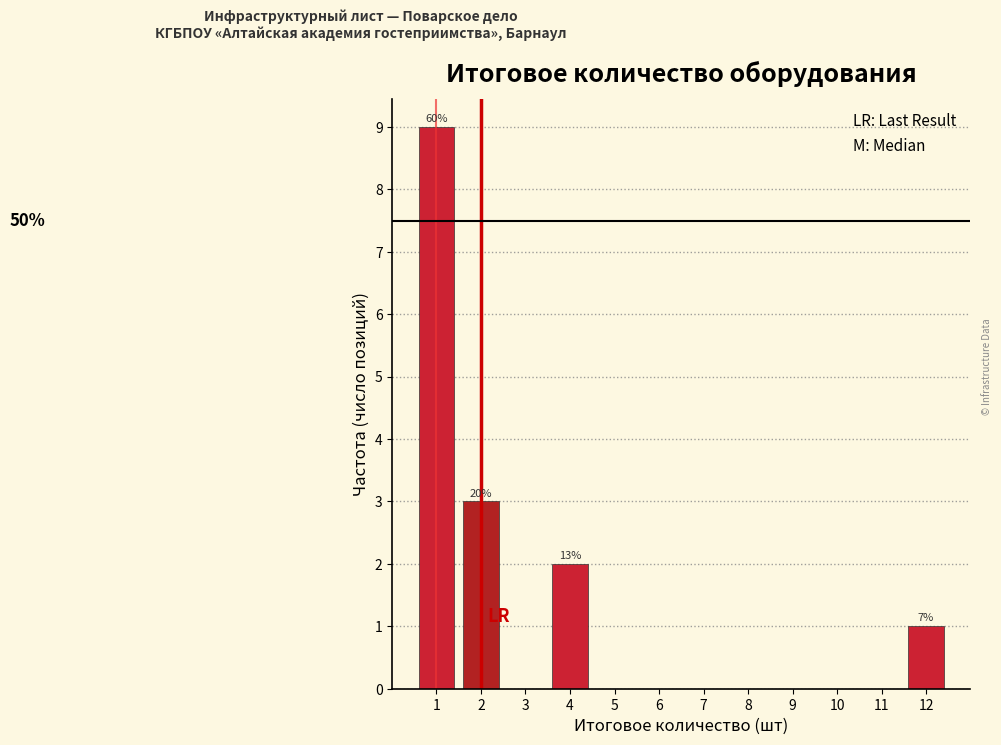

Which range on the x-axis has the tallest bar?

0.5 to 1.5